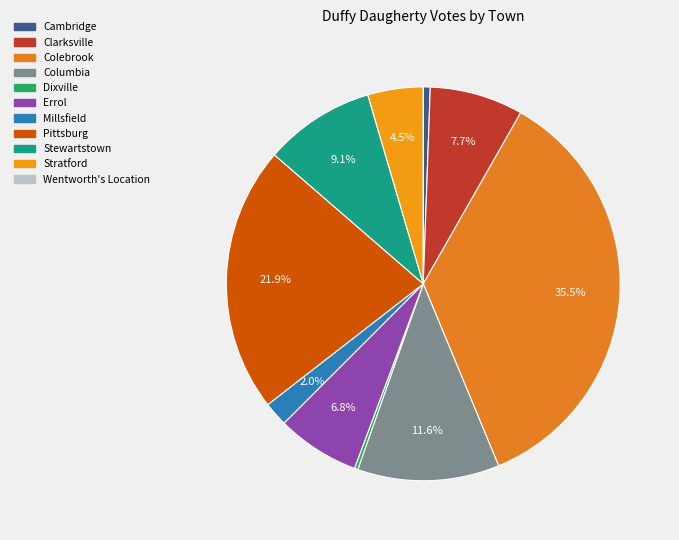

The Cambridge slice represents 10% of the pie. True or false?

False